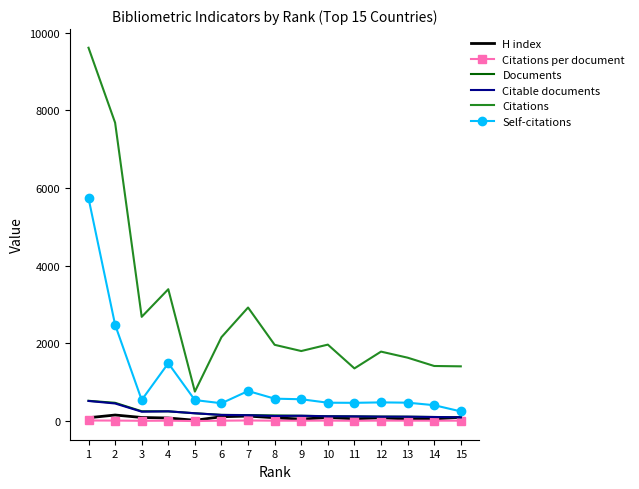

Is the value of H index at 15 greater than the value of Self-citations at 1?

No